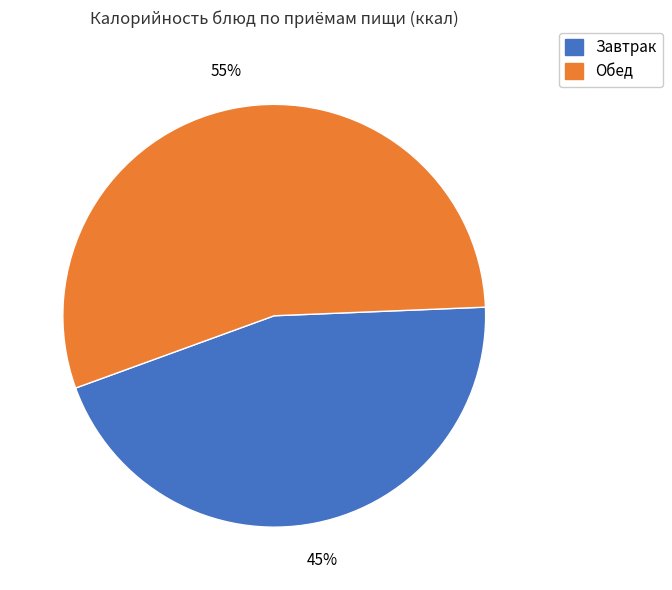

How many segments does this pie chart have?

2